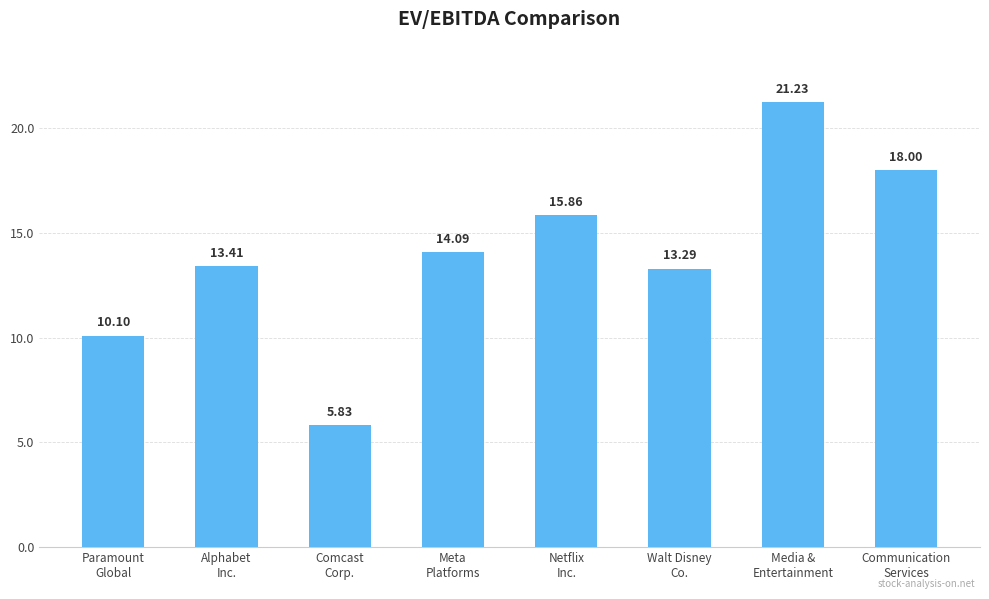

What is the difference between the maximum and minimum values?

15.4